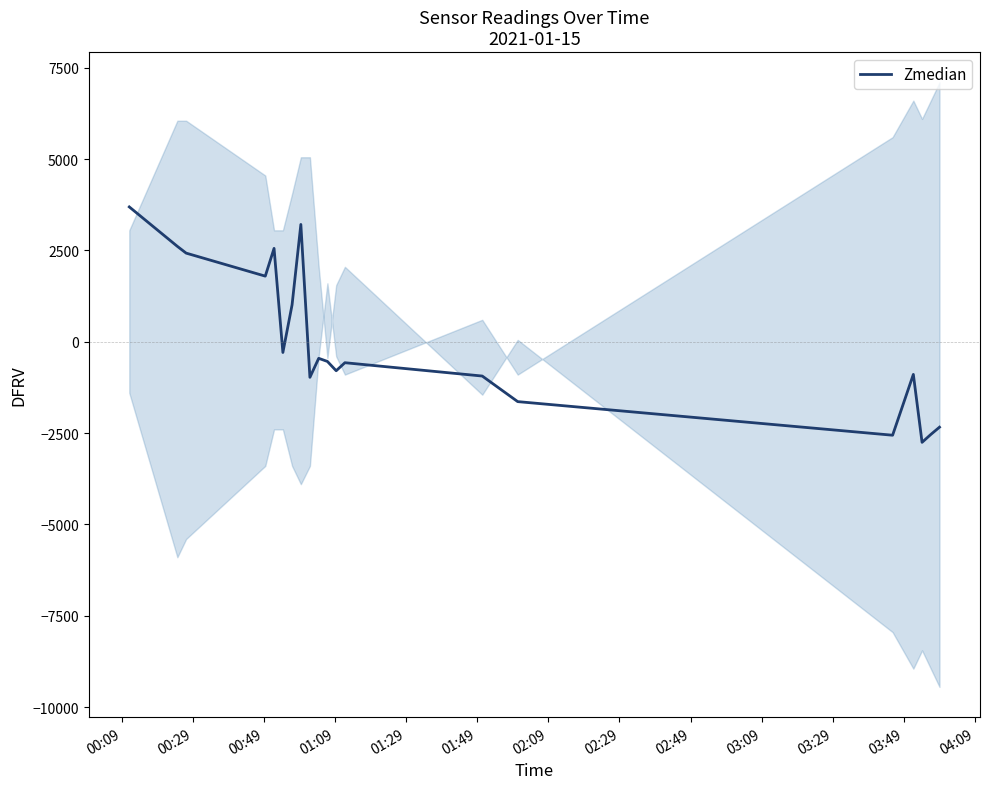

What is the lowest value of the Zmedian series?

-2754.5